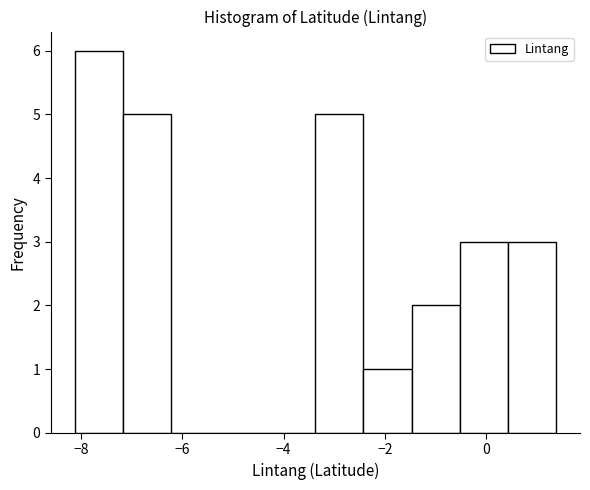

How tall is the bar that spans 0.4 to 1.4 on the x-axis? Neither the bar edges nor the heights are printed on the chart, so give them approximately, as read against the axes.

3